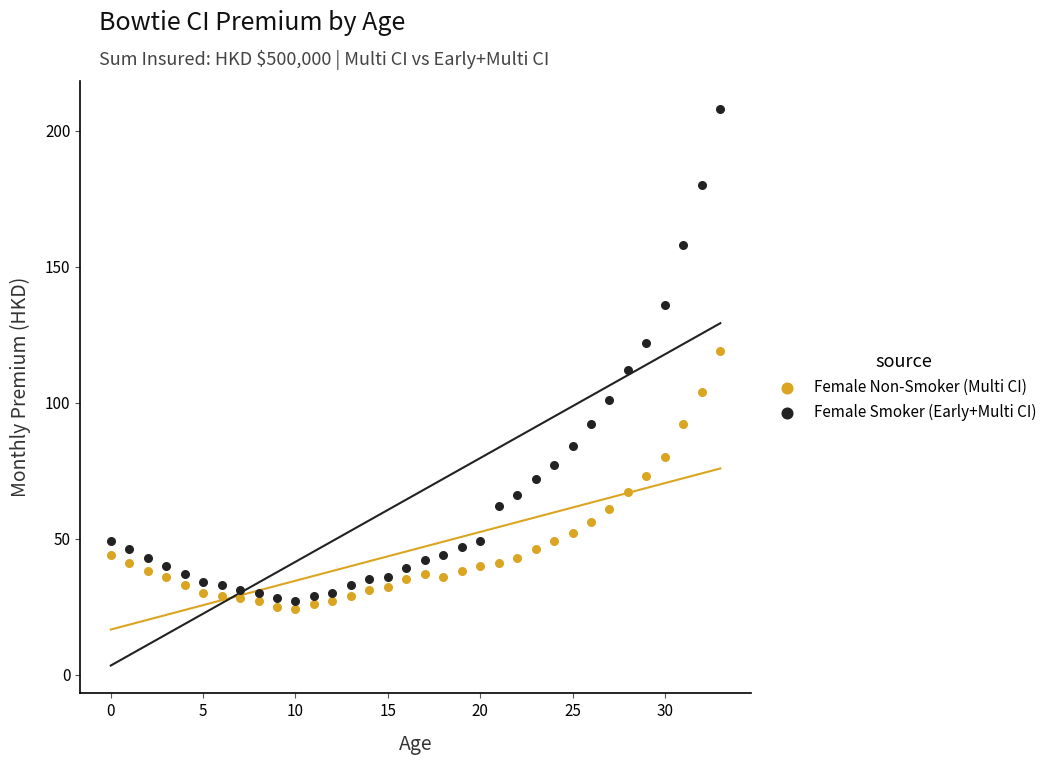

Which series contains the highest Y value?

Female Smoker (Early+Multi CI)